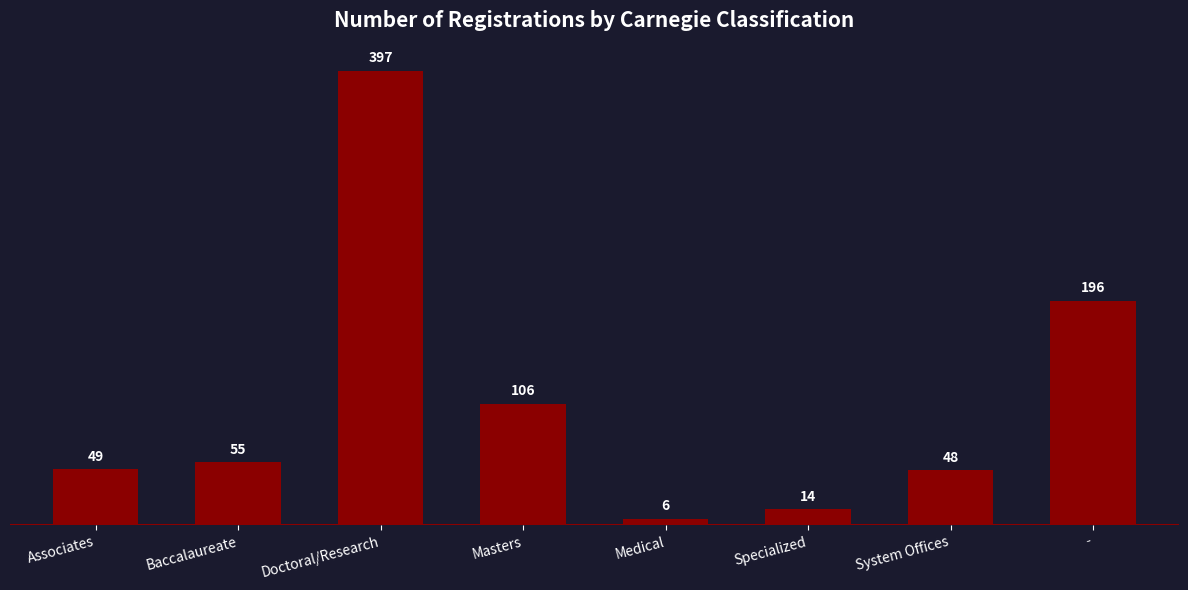

What is the difference between the maximum and minimum values?

391